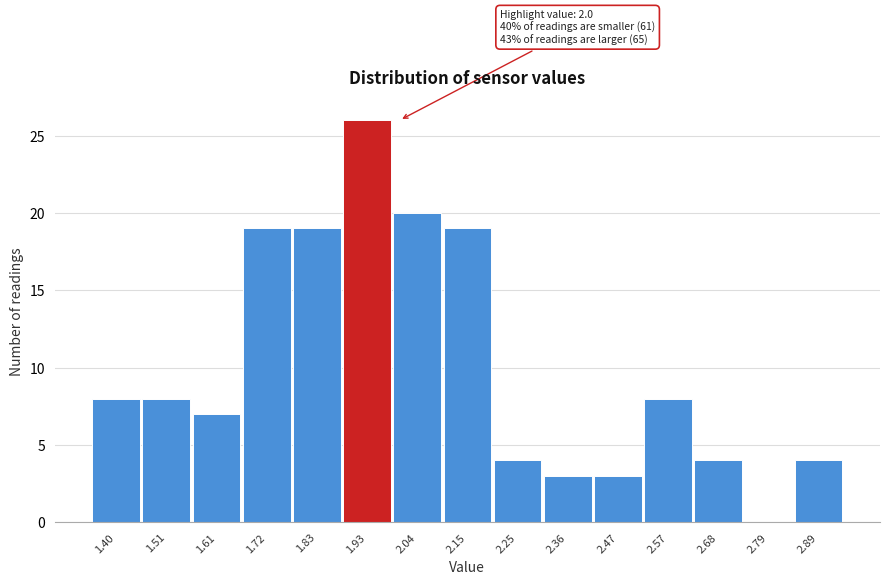

Reading left to right, extract all data points from this chart.

1.40=8	1.51=8	1.61=7	1.72=19	1.83=19	1.93=26	2.04=20	2.15=19	2.25=4	2.36=3	2.47=3	2.57=8	2.68=4	2.79=0	2.89=4